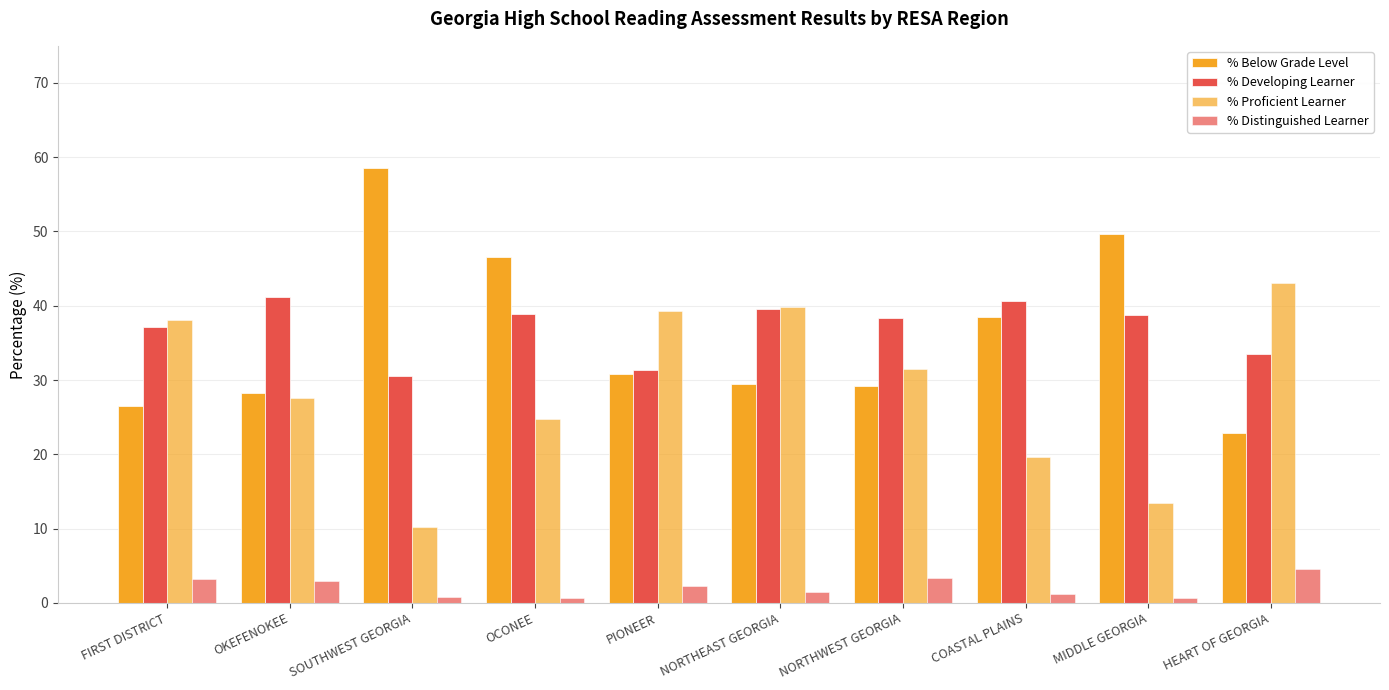

Does the chart contain stacked bars?

No